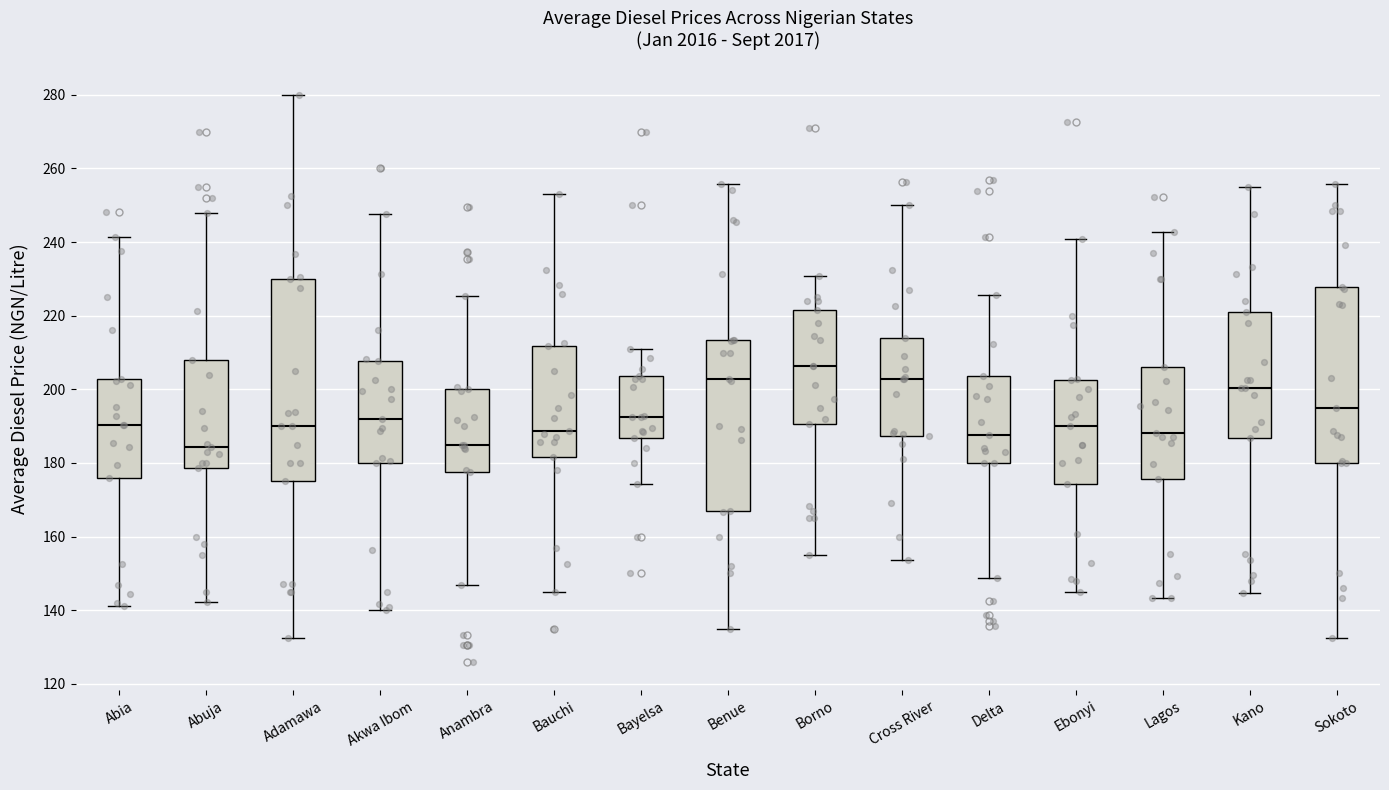

Reading left to right, transcribe this box plot: for each box, give where its median line is, the range the box spans, and where its two whiskers end, as read against the y-axis. The values are not printed on the chart, so give them approximately, as read against the axis.

Abia: median 190, box 176 to 202, whiskers 142 to 242
Abuja: median 184, box 178 to 208, whiskers 142 to 248
Adamawa: median 190, box 176 to 230, whiskers 132 to 280
Akwa Ibom: median 192, box 180 to 208, whiskers 140 to 248
Anambra: median 186, box 178 to 200, whiskers 146 to 226
Bauchi: median 188, box 182 to 212, whiskers 146 to 254
Bayelsa: median 192, box 186 to 204, whiskers 174 to 210
Benue: median 202, box 168 to 214, whiskers 136 to 256
Borno: median 206, box 190 to 222, whiskers 156 to 230
Cross River: median 202, box 188 to 214, whiskers 154 to 250
Delta: median 188, box 180 to 204, whiskers 148 to 226
Ebonyi: median 190, box 174 to 202, whiskers 146 to 240
Lagos: median 188, box 176 to 206, whiskers 144 to 242
Kano: median 200, box 186 to 220, whiskers 144 to 256
Sokoto: median 196, box 180 to 228, whiskers 132 to 256